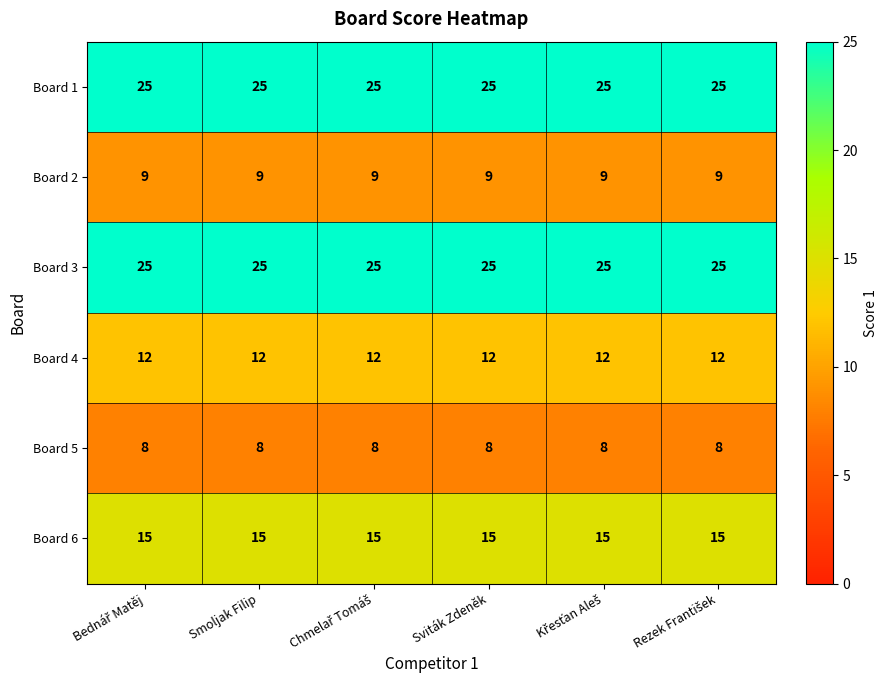

The value of Board 5 at Smoljak Filip is 8. True or false?

True